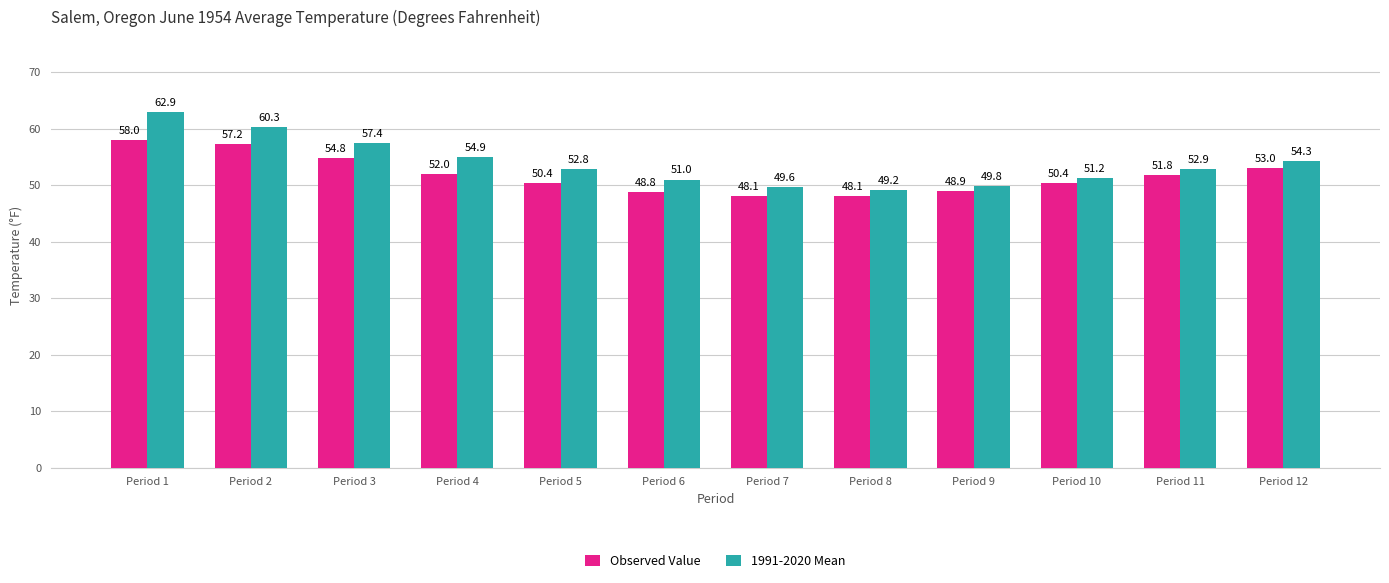

Which series has the widest spread of values?

1991-2020 Mean